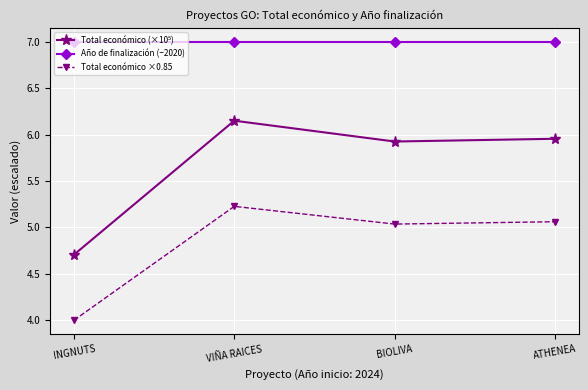

True or false: Año de finalización (−2020) and Total económico ×0.85 cross at least once.

False